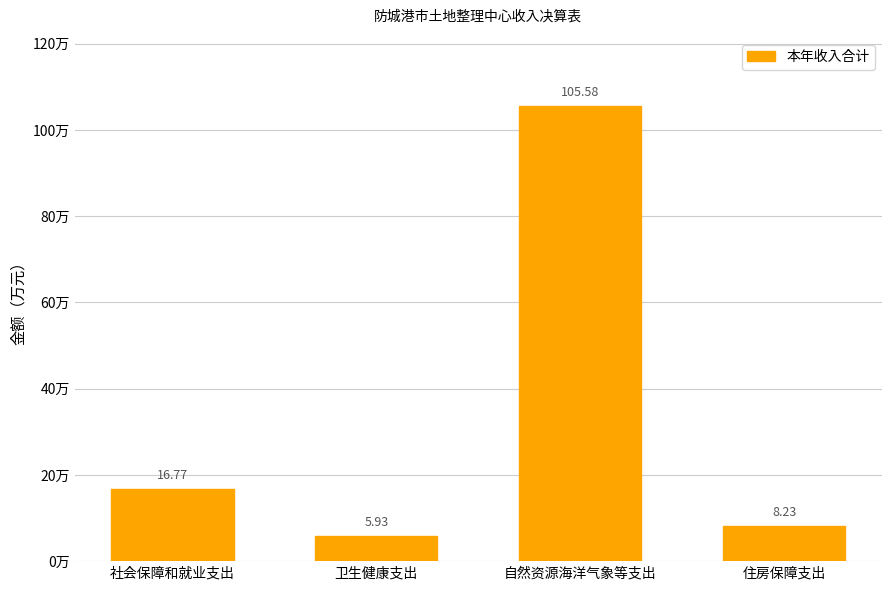

What position from the right is 社会保障和就业支出?

4